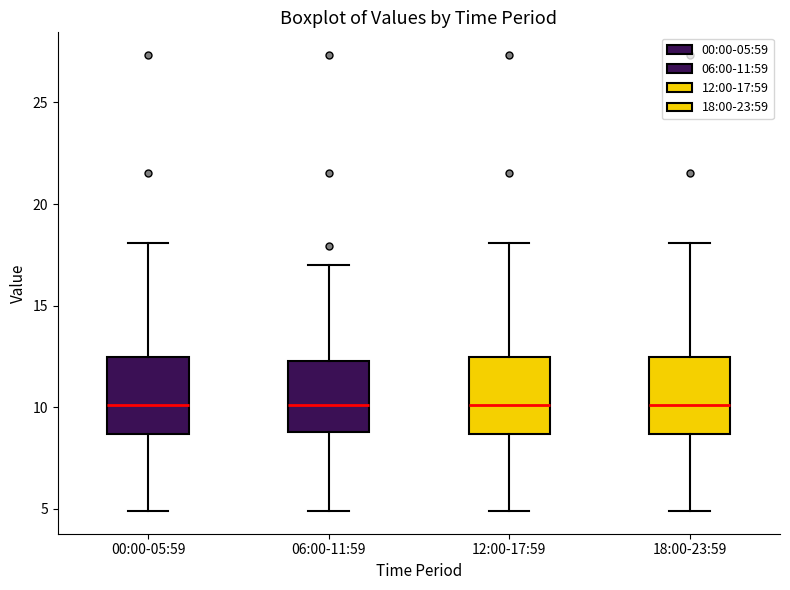

Reading left to right, transcribe this box plot: for each box, give where its median line is, the range the box spans, and where its two whiskers end, as read against the y-axis. The values are not printed on the chart, so give them approximately, as read against the axis.

00:00-05:59: median 10.0, box 8.5 to 12.5, whiskers 5.0 to 18.0
06:00-11:59: median 10.0, box 9.0 to 12.5, whiskers 5.0 to 17.0
12:00-17:59: median 10.0, box 8.5 to 12.5, whiskers 5.0 to 18.0
18:00-23:59: median 10.0, box 8.5 to 12.5, whiskers 5.0 to 18.0